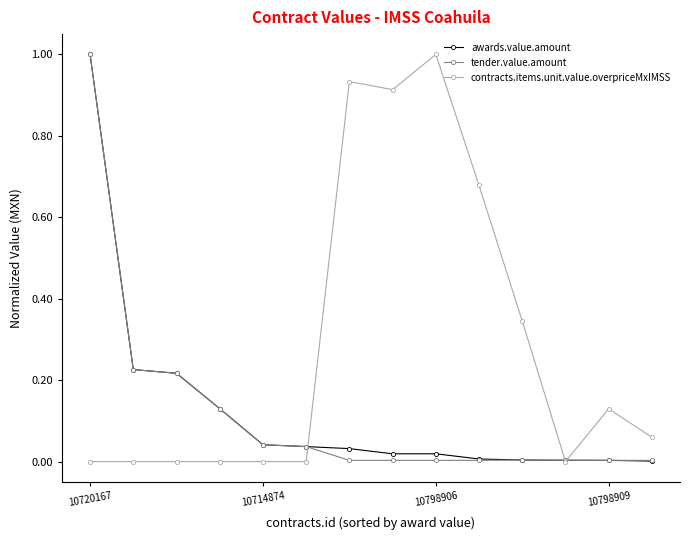

What is the greatest value displayed?

1.0